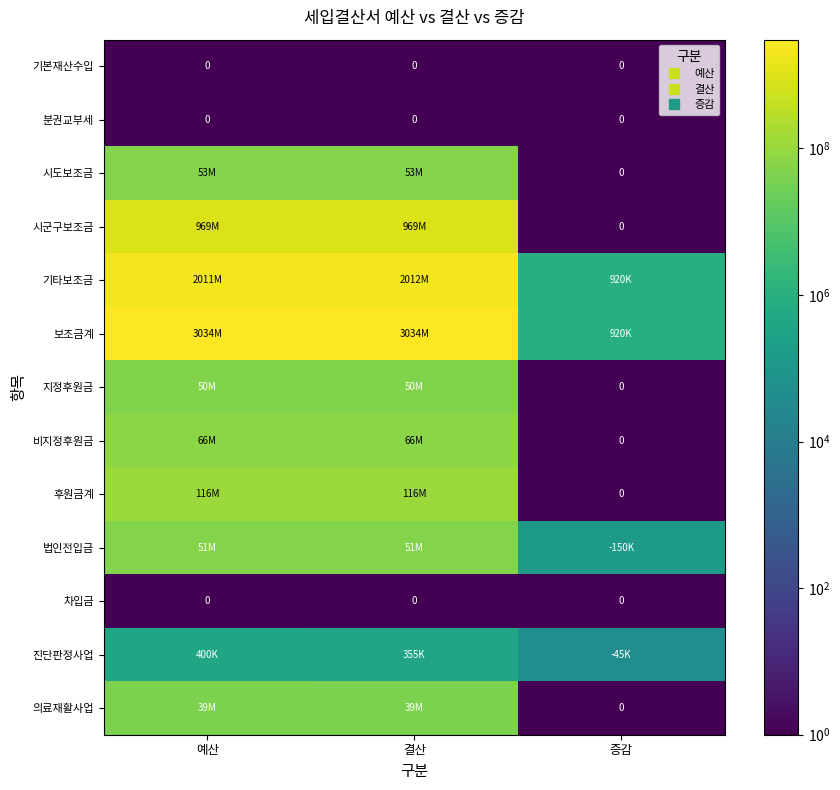

How many distinct data groups are displayed?

13